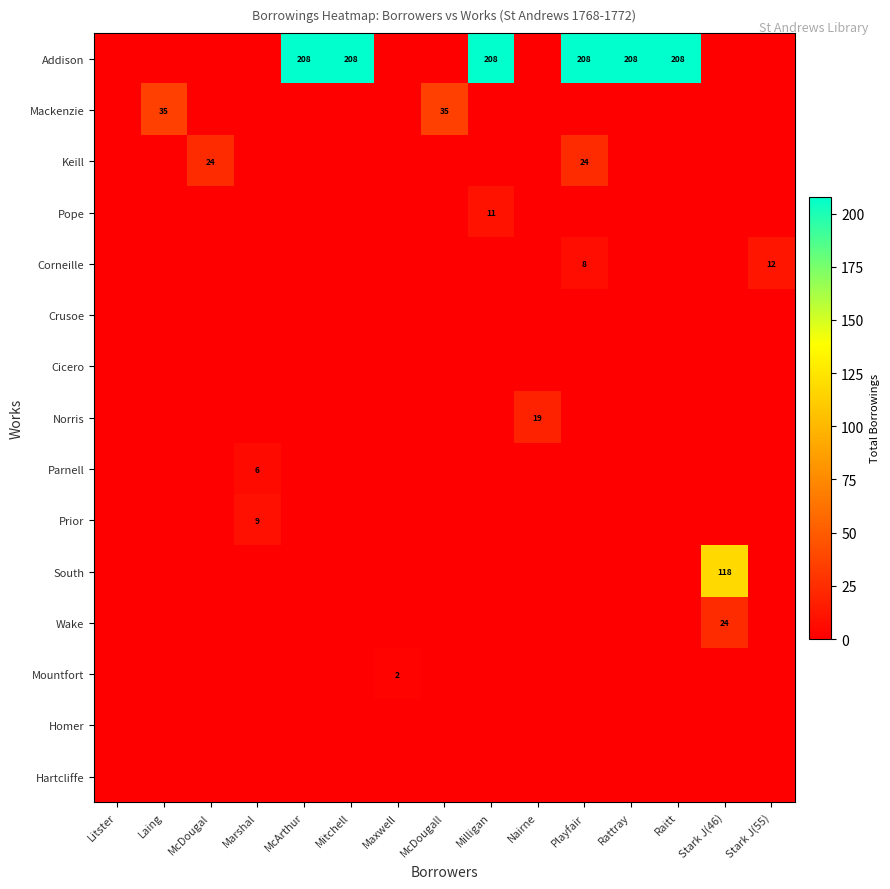

The South series shows 118 at Stark J(46). True or false?

True